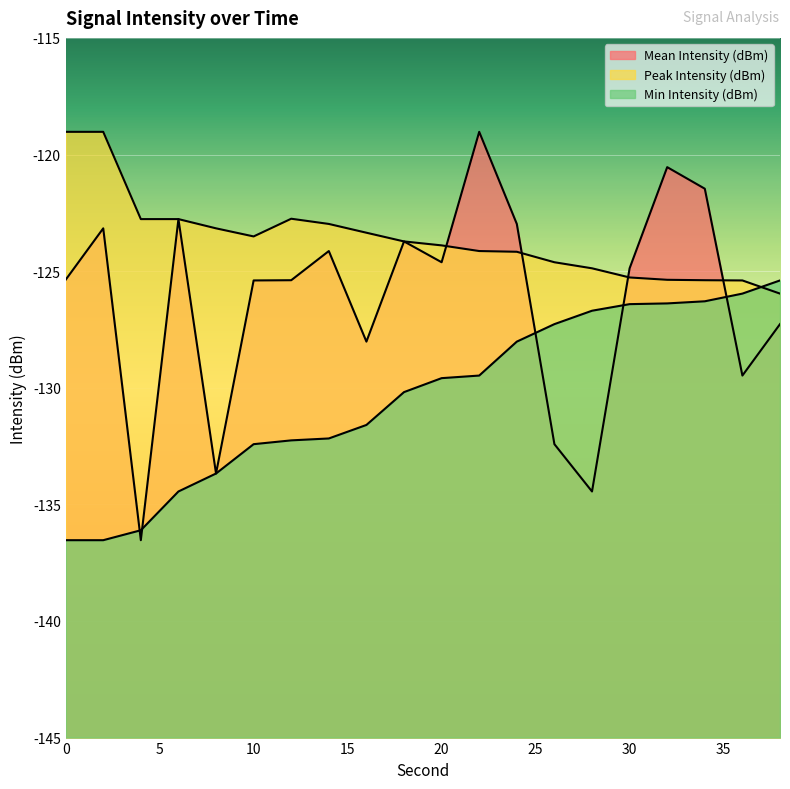

What is the sum of all Peak Intensity (dBm) values?

-2472.2